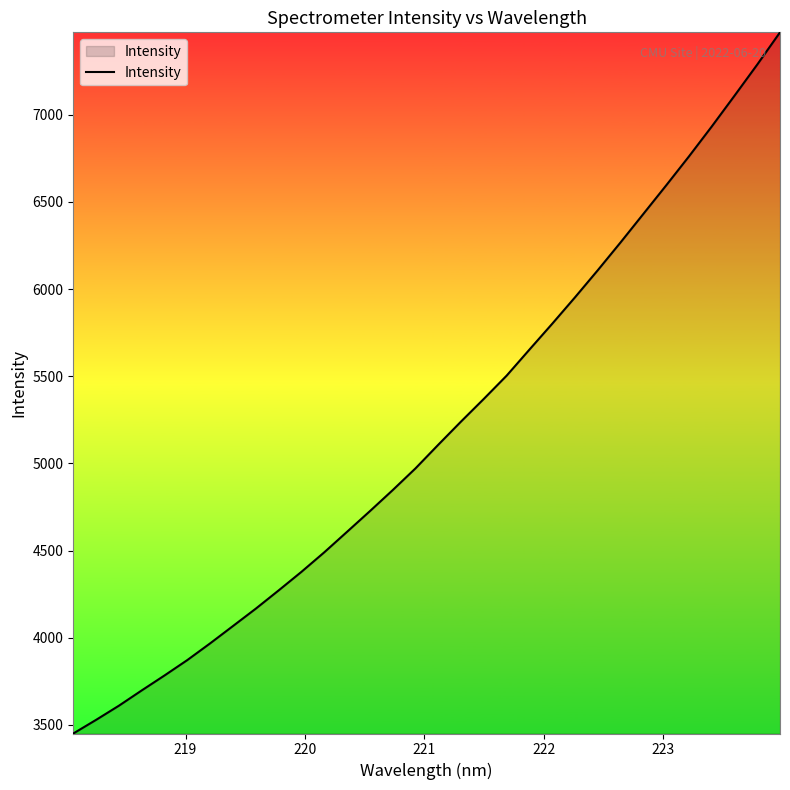

What is the difference between the maximum and minimum values?

4021.4